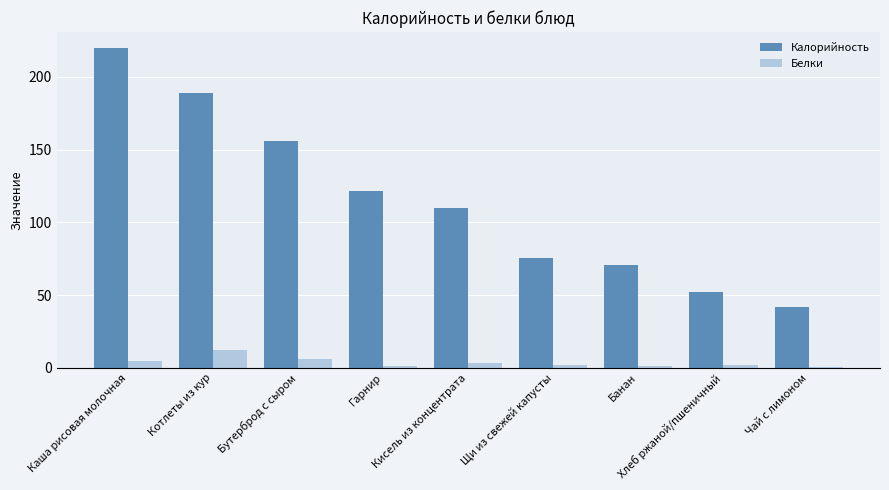

Between Гарнир and Щи из свежей капусты, which series saw the biggest shift?

Калорийность